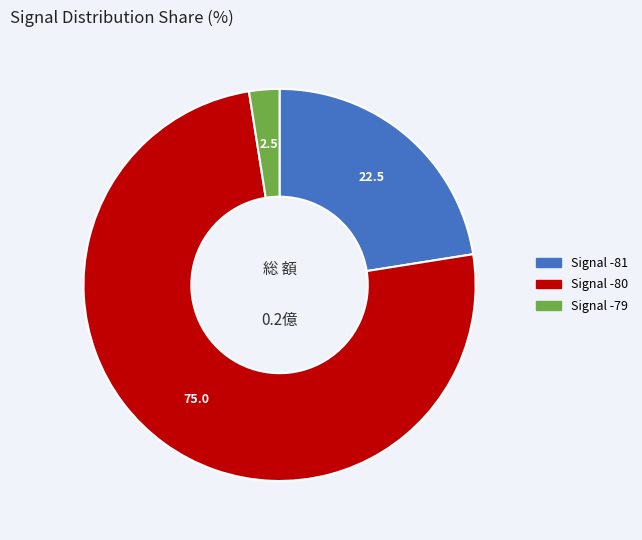

Is there a majority slice in this chart?

Yes